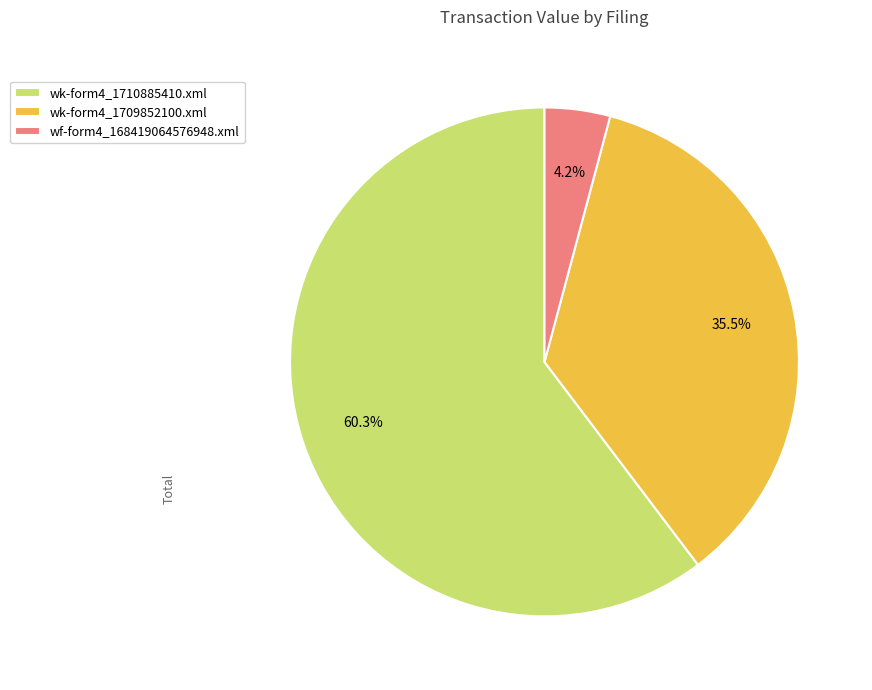

Which slice is the largest?

wk-form4_1710885410.xml